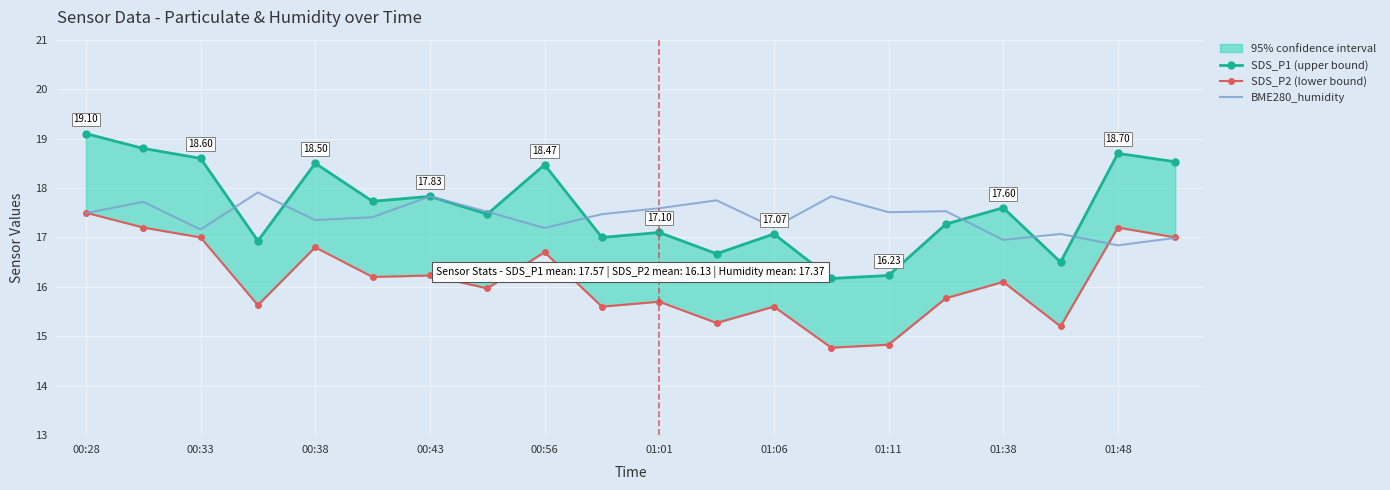

What is the average value of the SDS_P2 (lower bound) series?

16.1